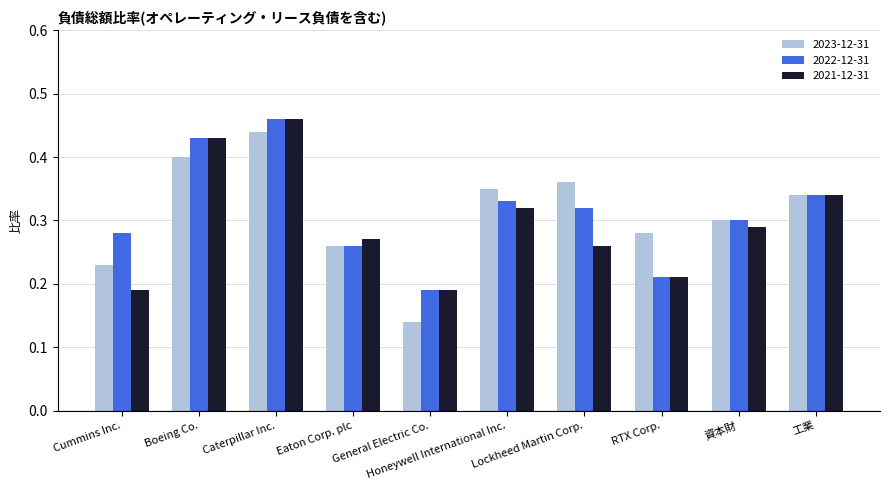

Which series has the largest range (max minus min)?

2023-12-31